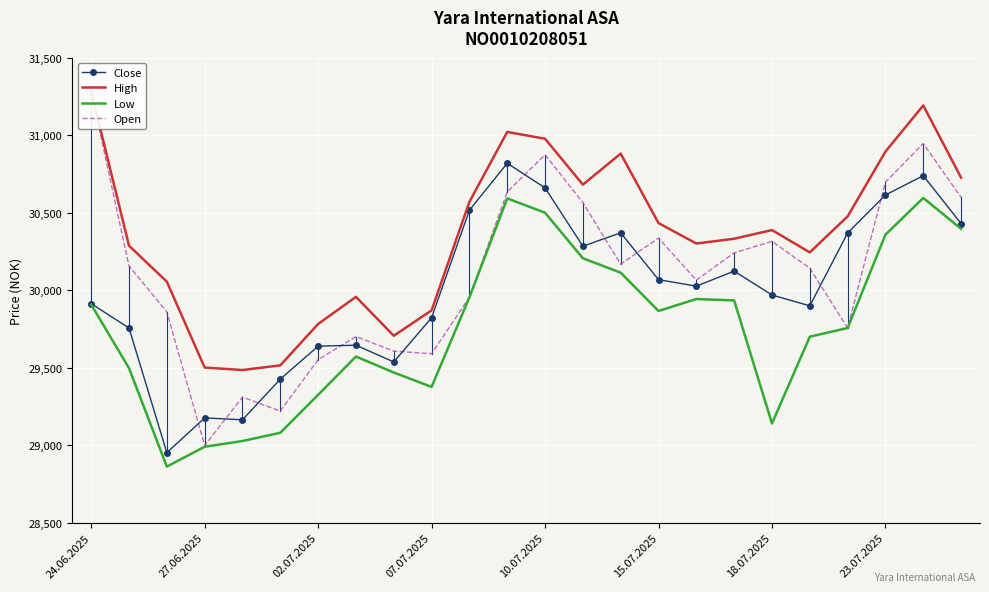

What is the lowest value of the Close series?

28952